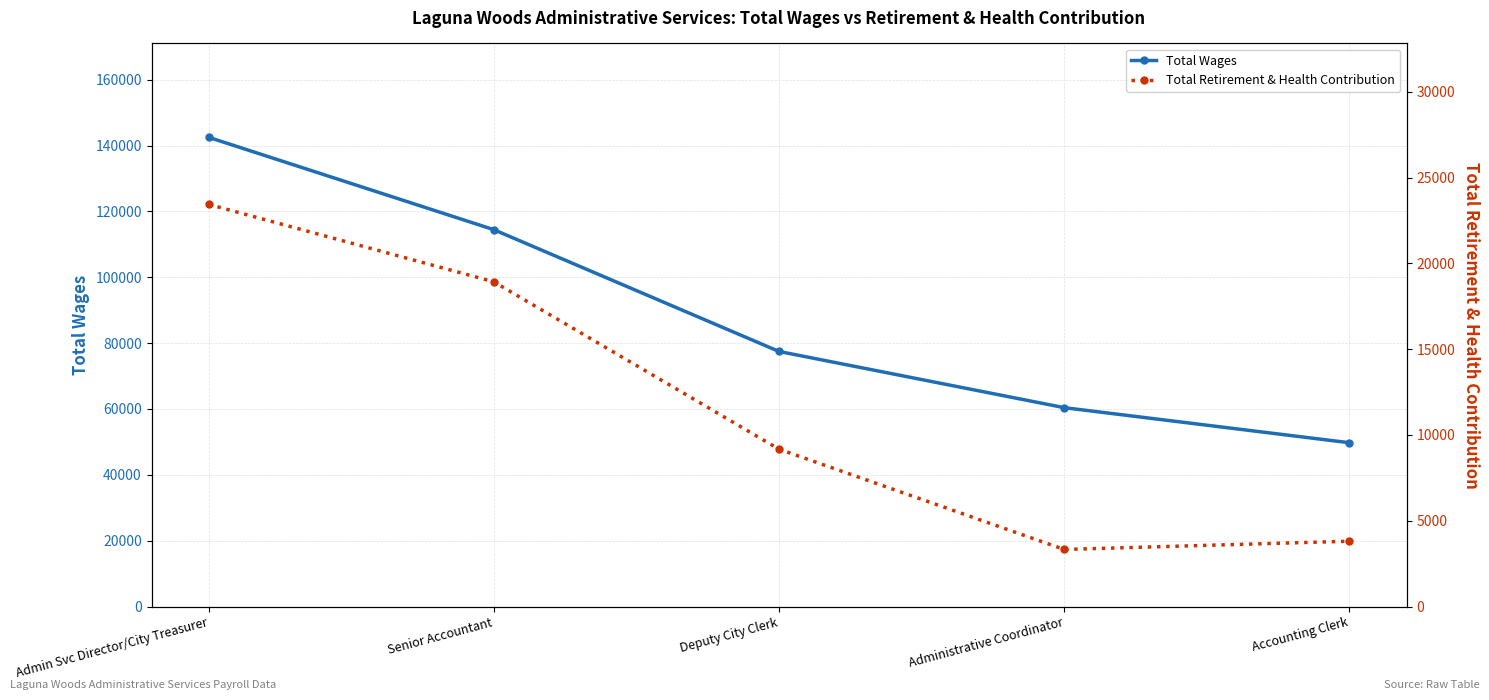

True or false: Total Retirement & Health Contribution and Total Wages intersect in this chart.

False